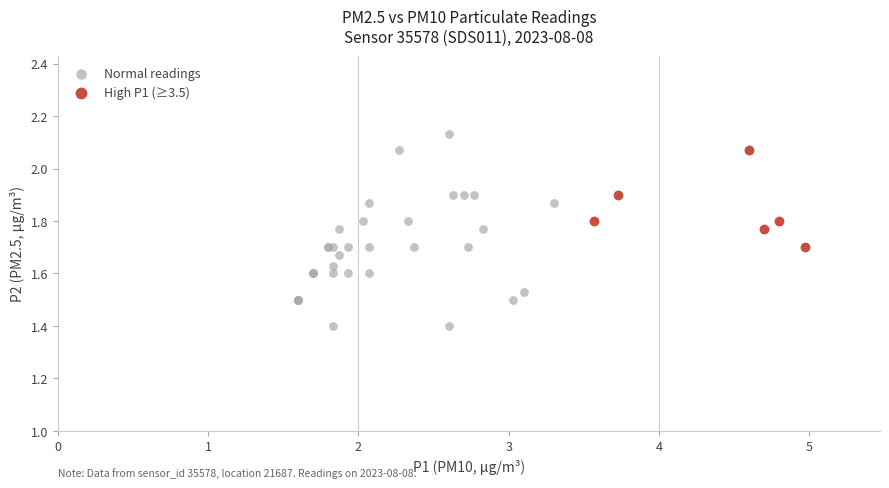

Which series has the widest spread of Y values?

Normal readings